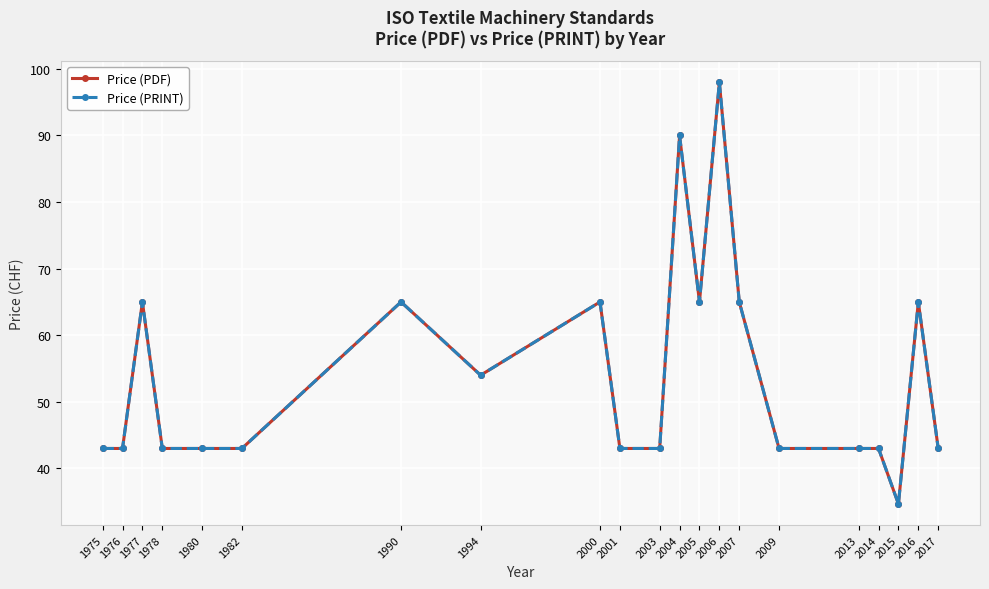

At 1990, list the series in order from largest to smallest.

Price (PDF), Price (PRINT)